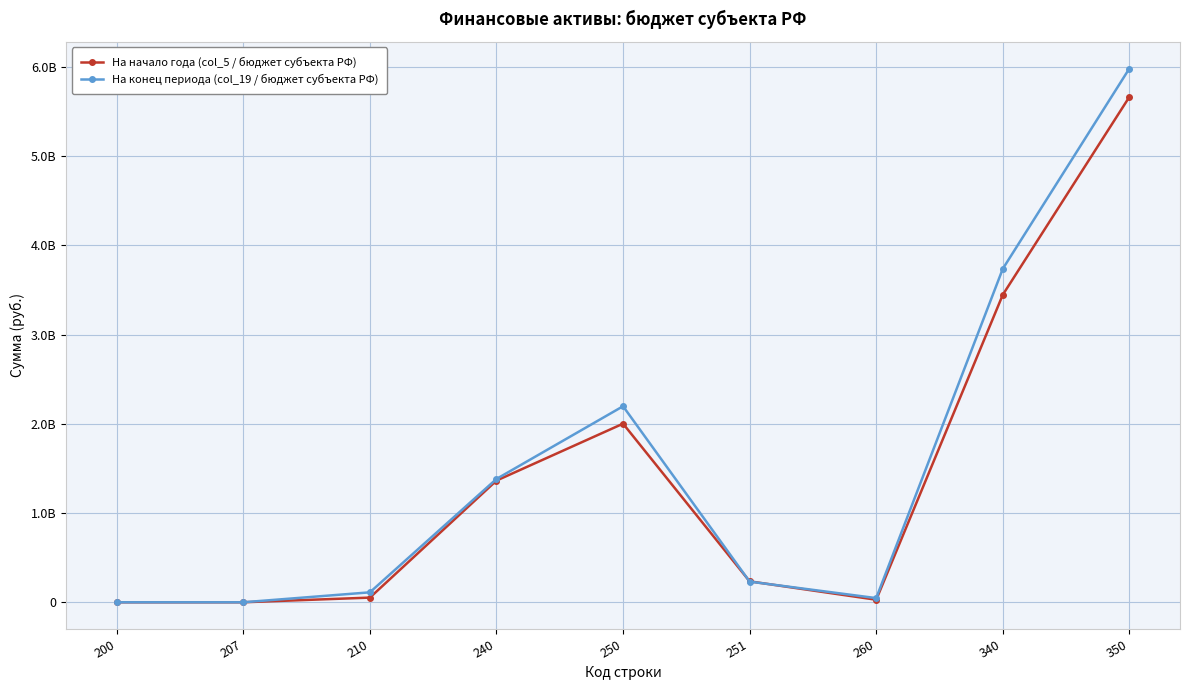

How many intersections are there between На конец периода (col_19 / бюджет субъекта РФ) and На начало года (col_5 / бюджет субъекта РФ)?

3